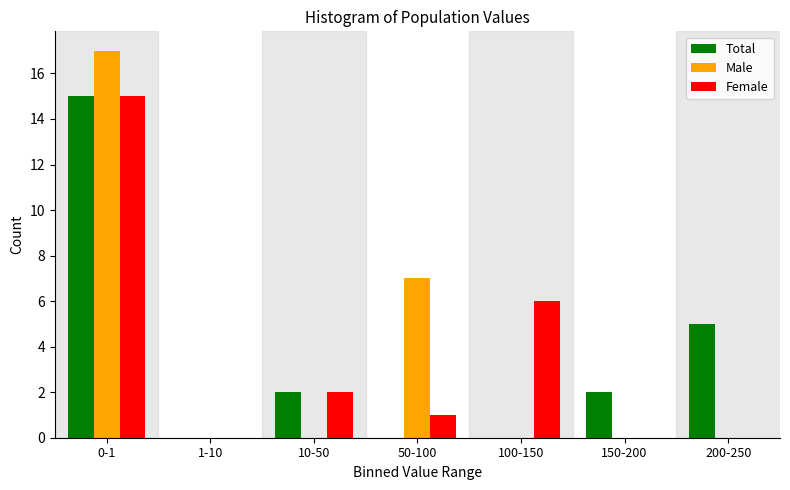

Reading left to right, transcribe all the data shown in this chart.

Total: 0-1=15	1-10=0	10-50=2	50-100=0	100-150=0	150-200=2	200-250=5
Male: 0-1=17	1-10=0	10-50=0	50-100=7	100-150=0	150-200=0	200-250=0
Female: 0-1=15	1-10=0	10-50=2	50-100=1	100-150=6	150-200=0	200-250=0